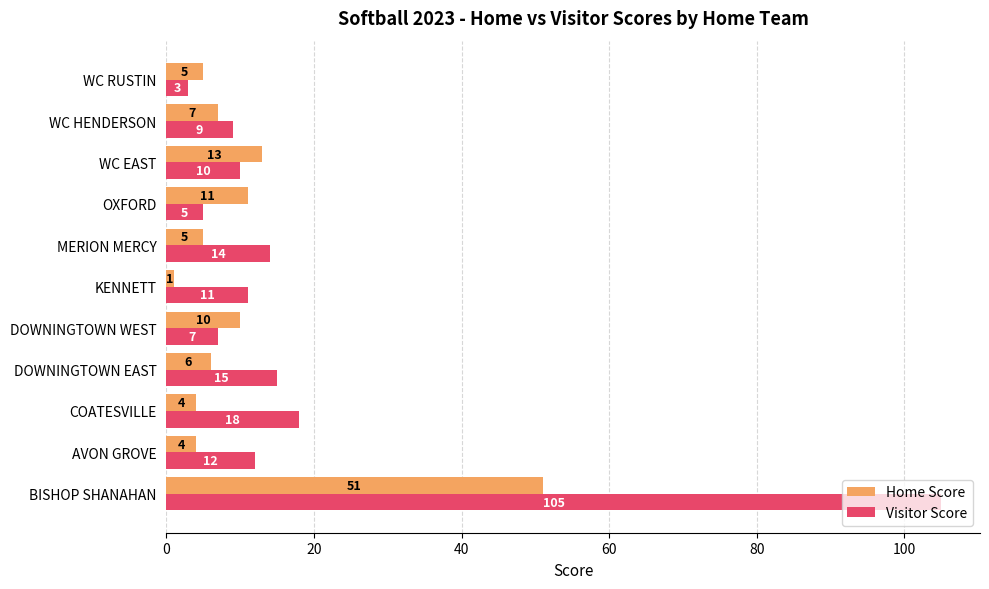

Is it true that Visitor Score equals 11 at KENNETT?

True